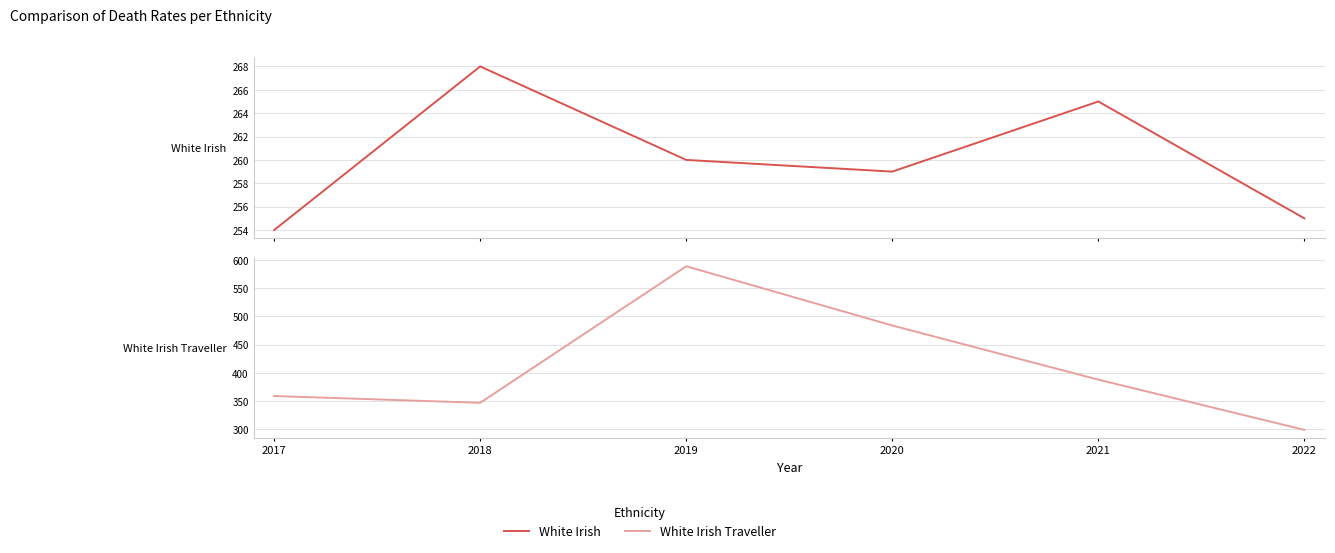

True or false: White Irish has more than 2 points higher than both neighbors.

False